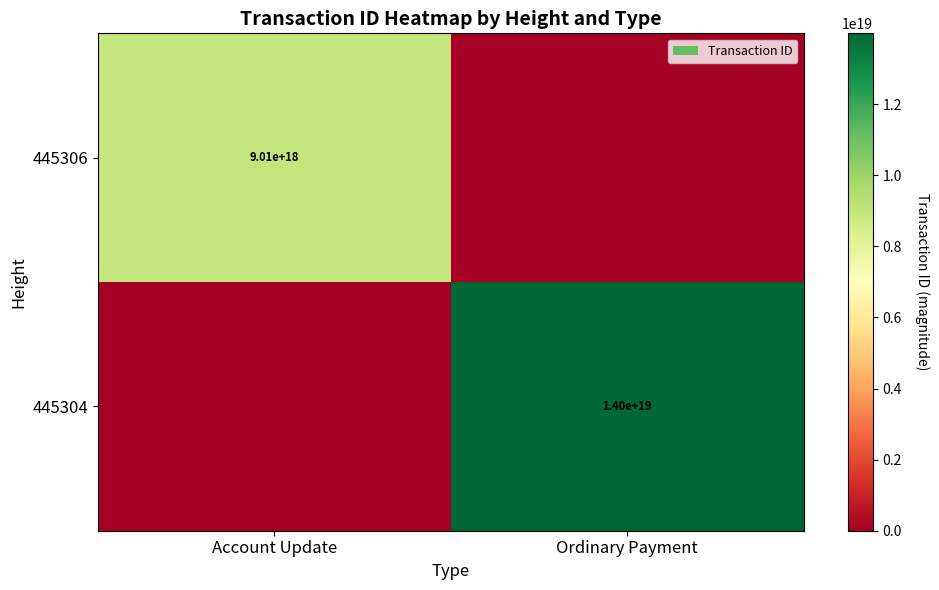

Is it true that 445306 equals 9010000000000000000 at Account Update?

True